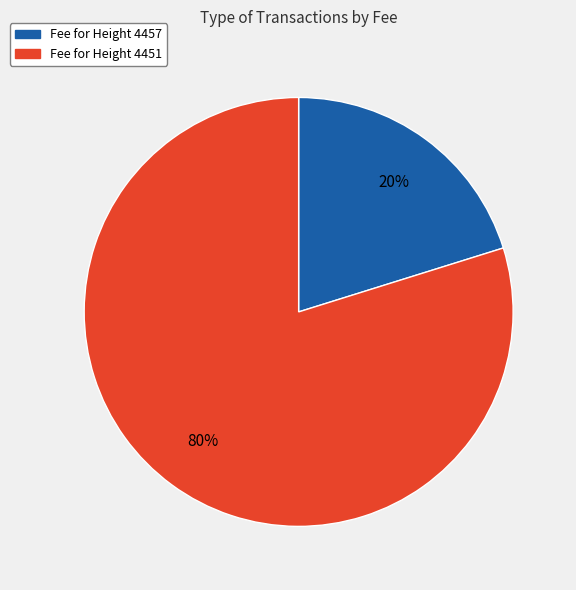

Is there any slice that represents more than half of the pie?

Yes